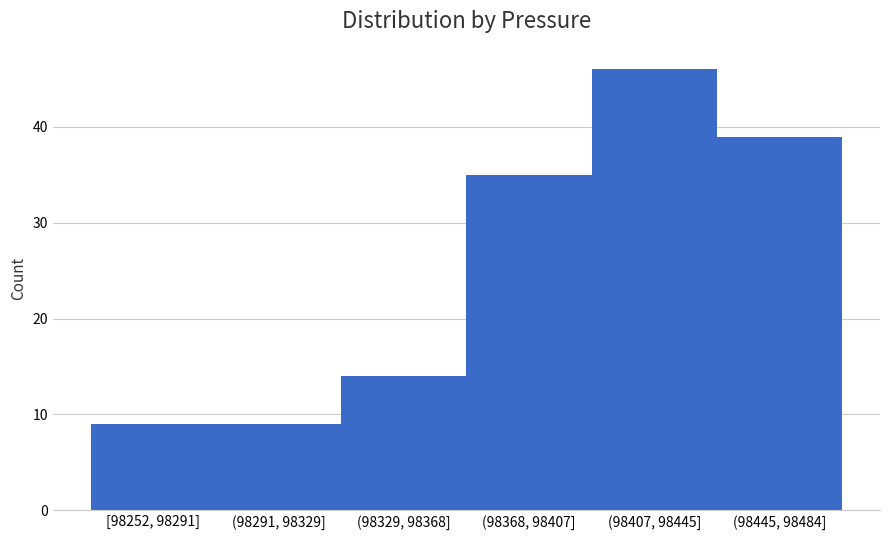

Reading left to right, list all the values displayed in this chart.

9	9	14	35	46	39